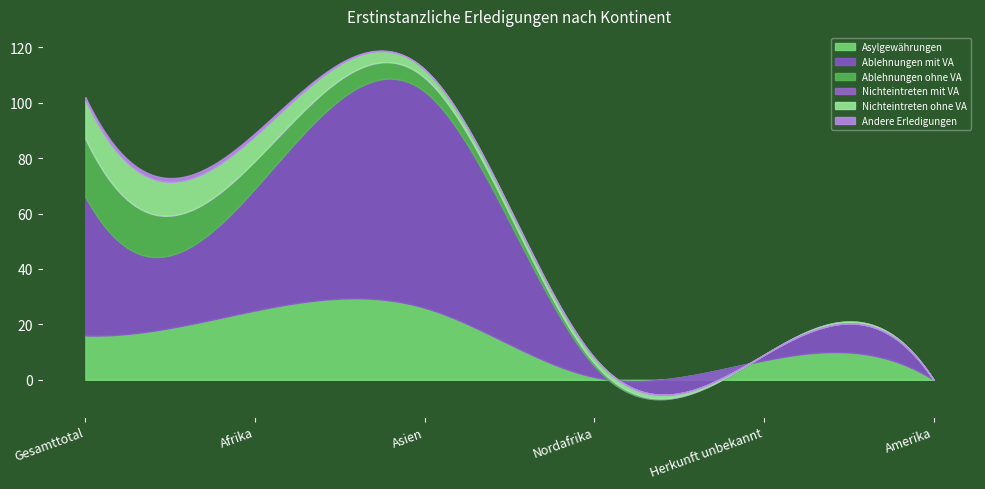

Is it true that Andere Erledigungen equals 1 at Afrika?

True